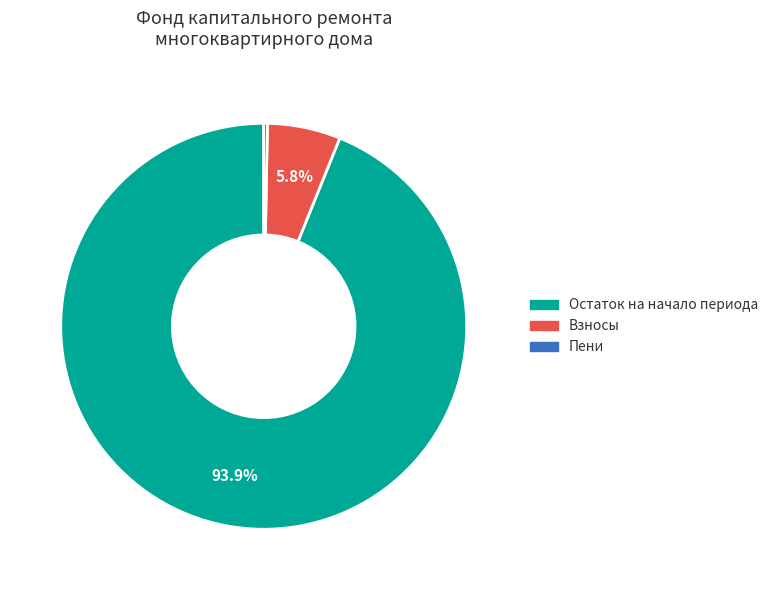

Does any single category account for the majority?

Yes